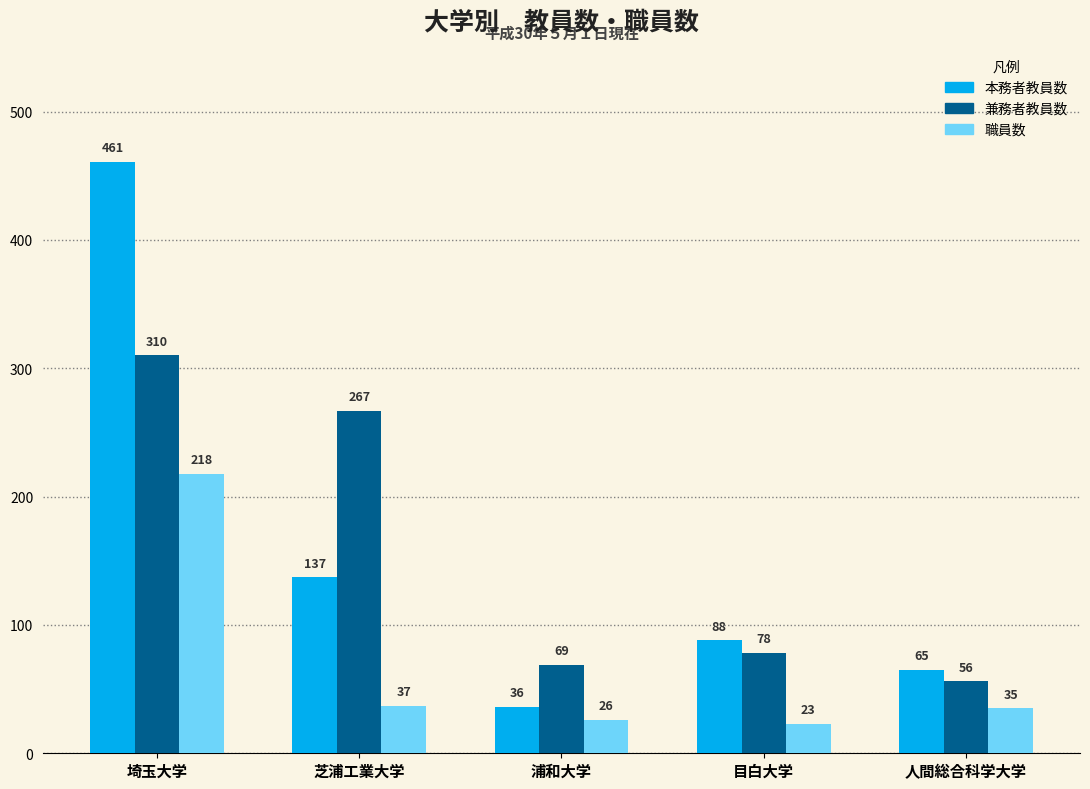

True or false: 本務者教員数 has a value of 18 at 人間総合科学大学.

False